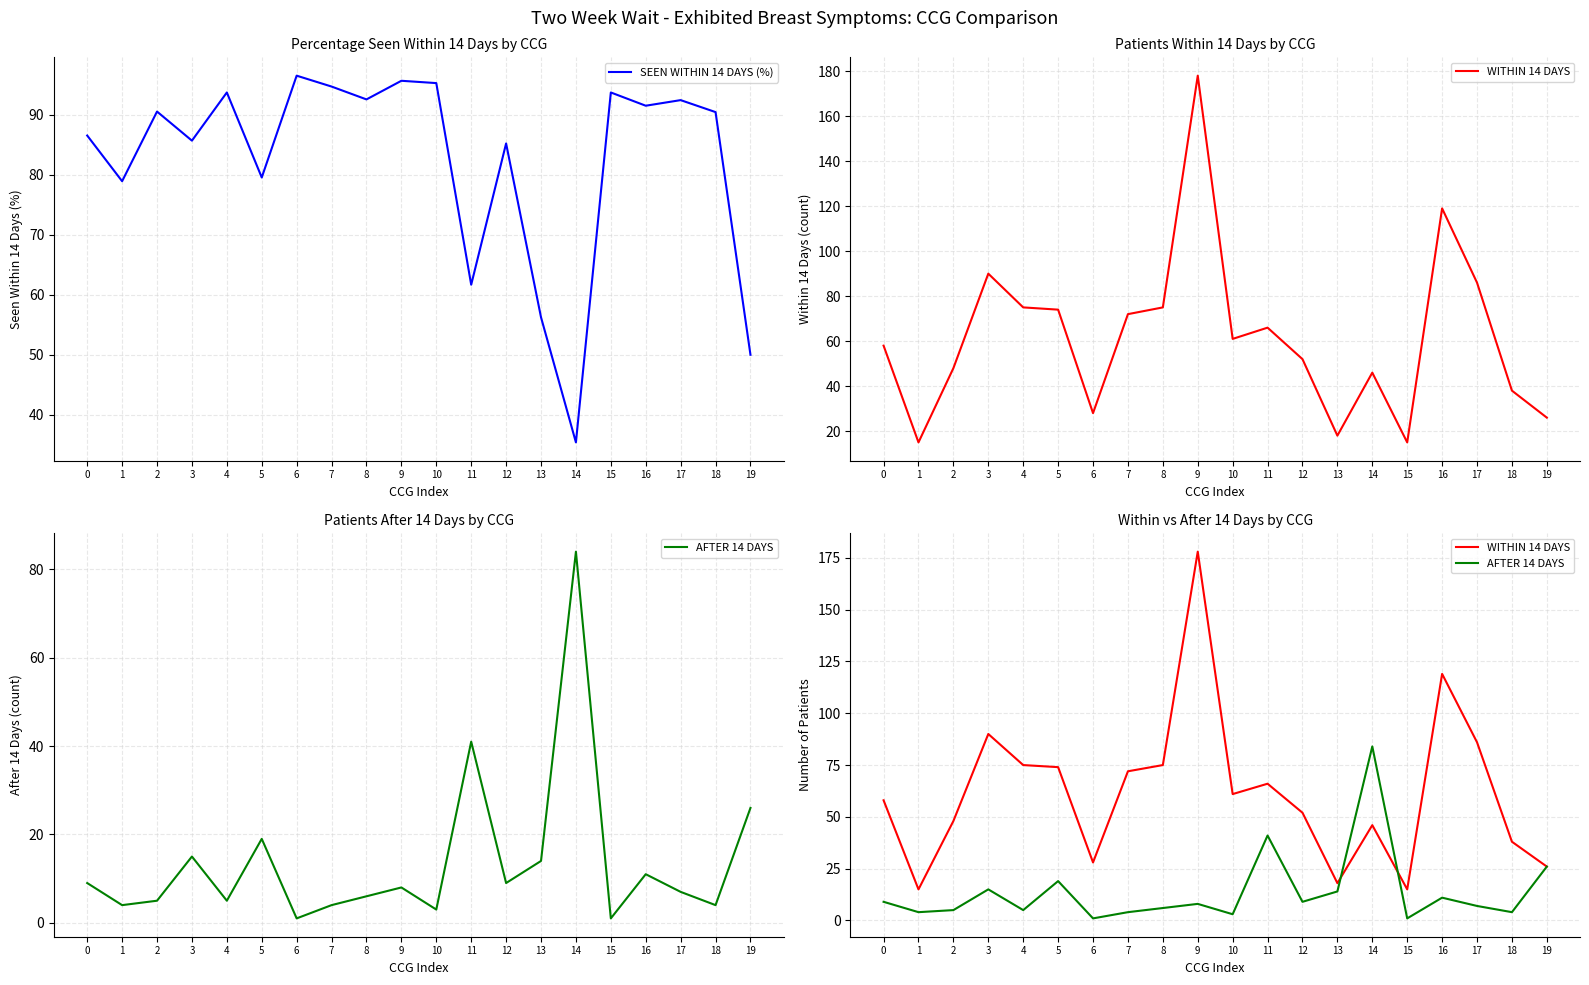

What is the smallest value displayed?

1.0